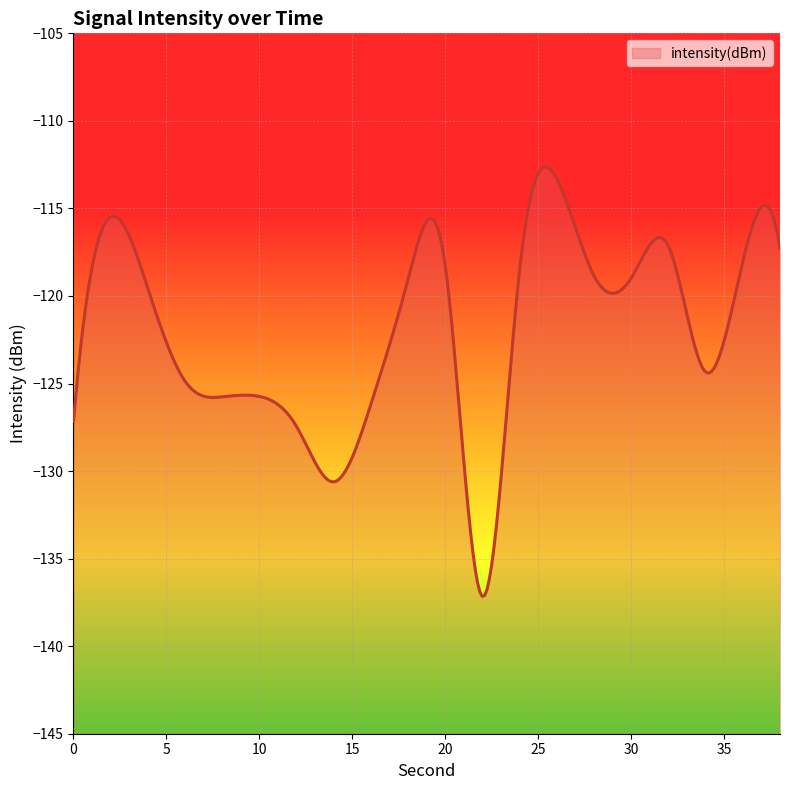

Is it true that the value at 16 is -126.2?

True